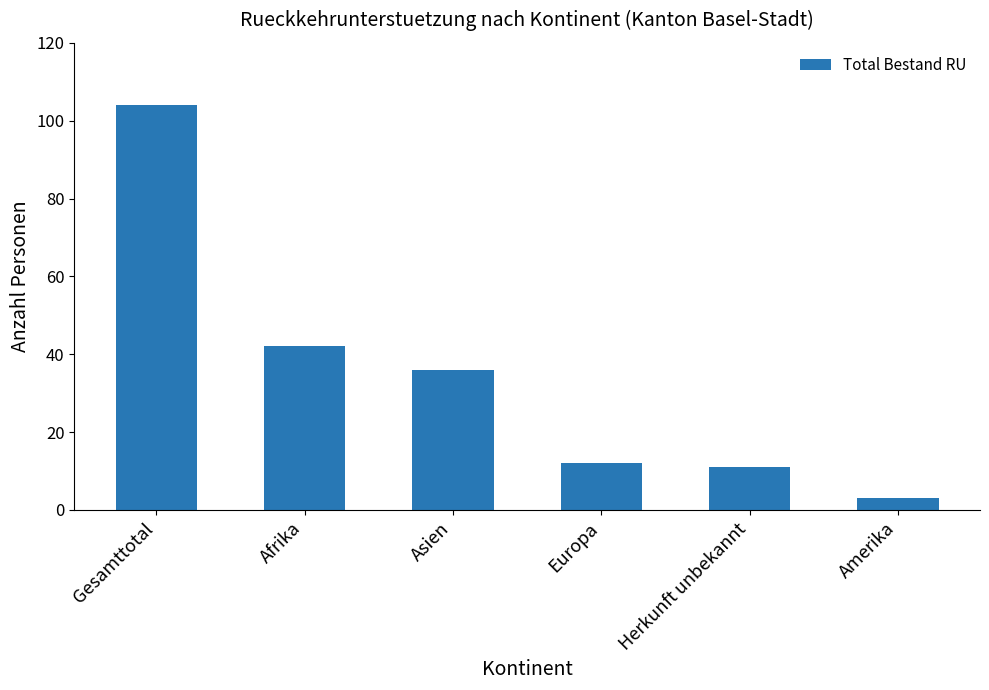

What is the label of the 2nd bar from the right?

Herkunft unbekannt